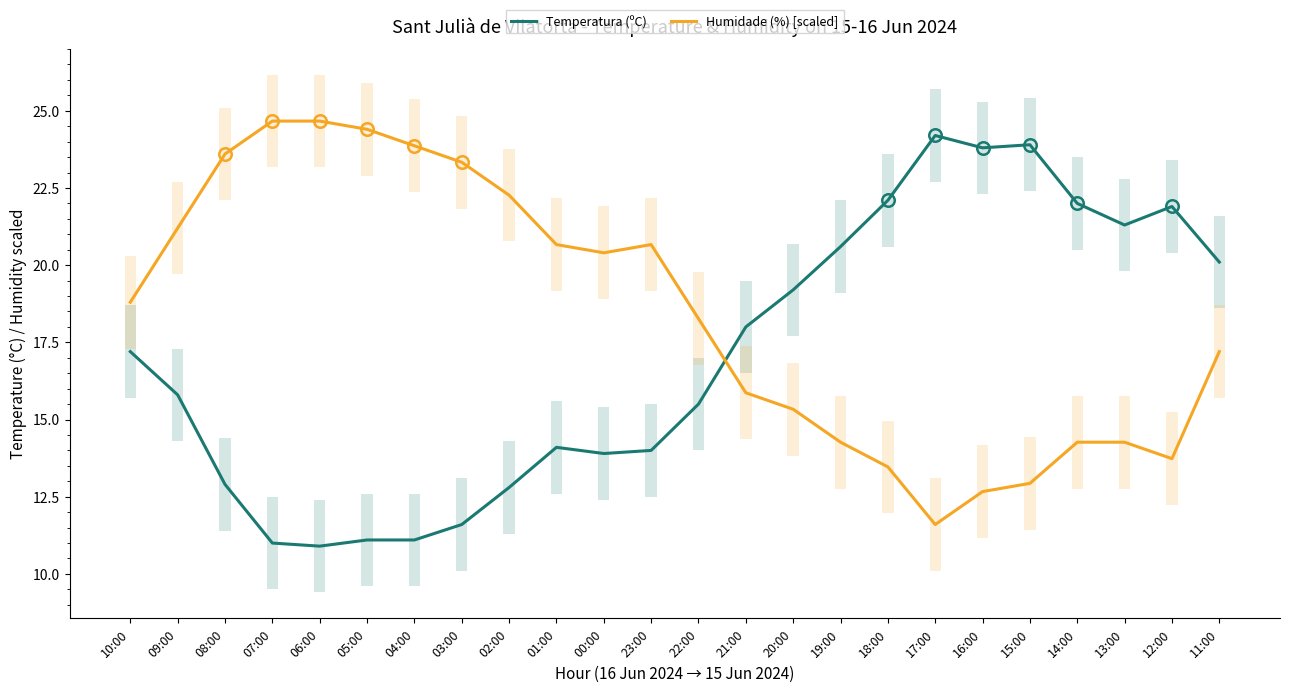

At which category does Temperatura (ºC) reach its first local valley?

06:00